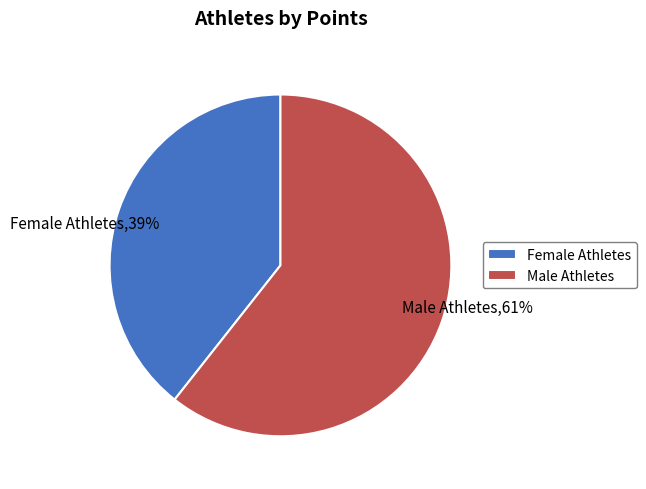

To the nearest percent, what percentage of the pie is Male Athletes?

61%